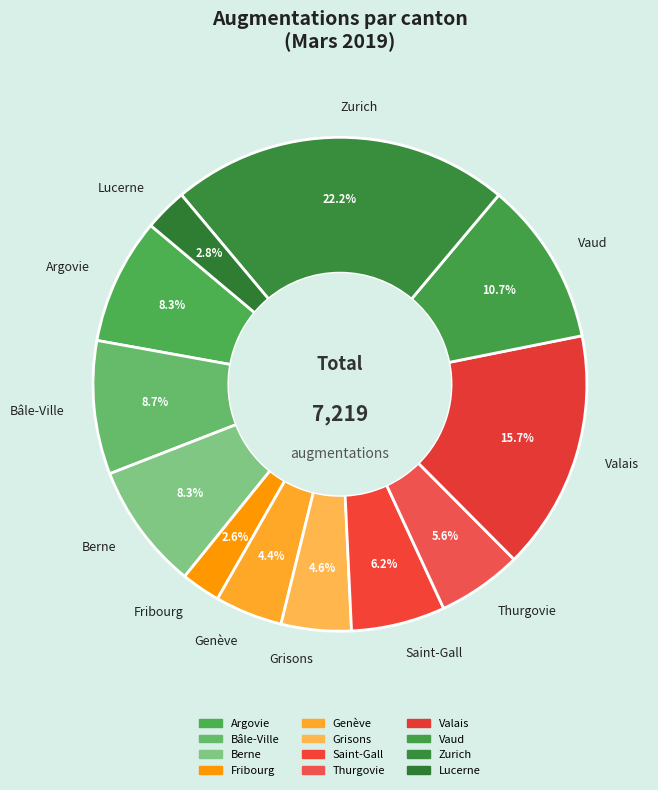

To the nearest percent, what is the average slice percentage?

8%